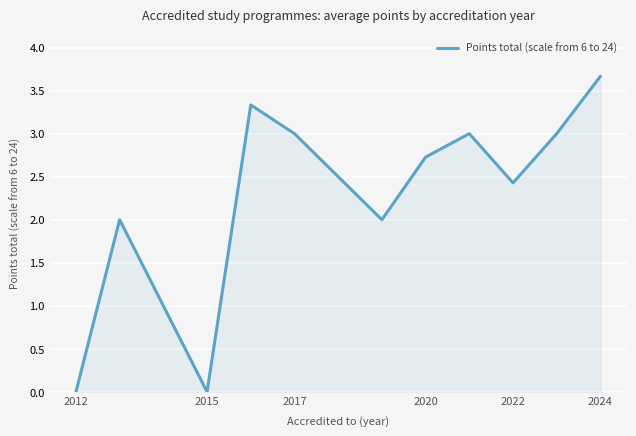

Which has a higher value, 2020 or 2012?

2020